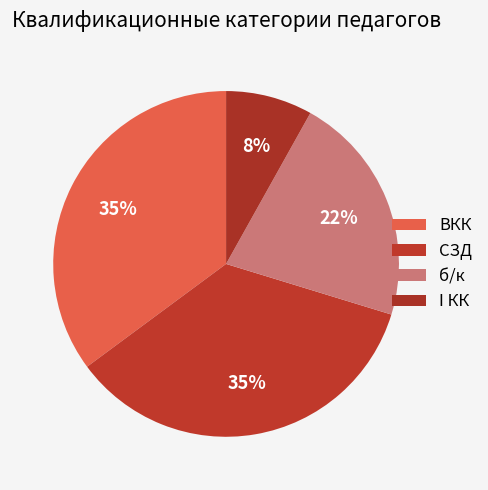

Count the number of slices in the pie.

4